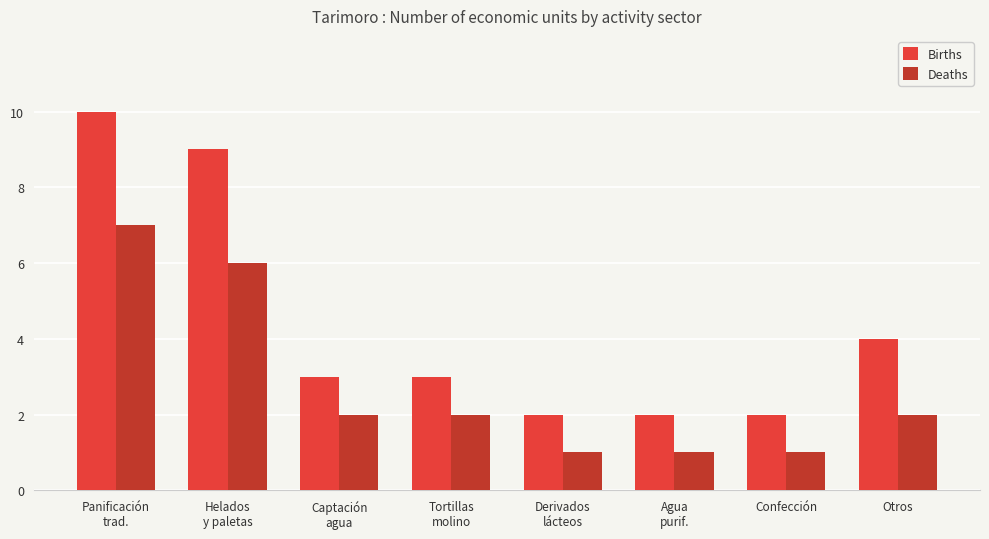

What is the label of the 3rd bar from the left?

Captación
agua